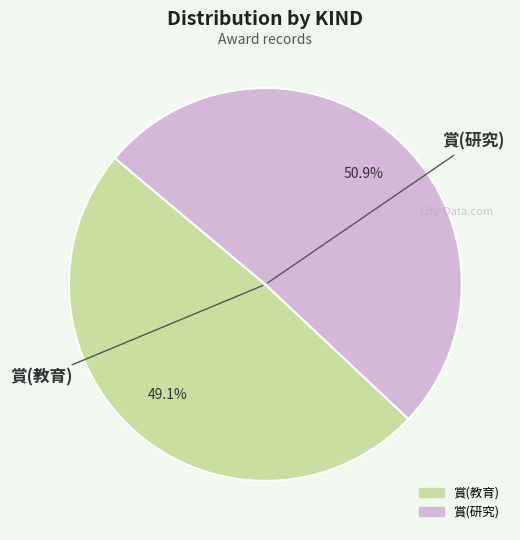

Rank the categories by value from highest to lowest.

賞(研究), 賞(教育)